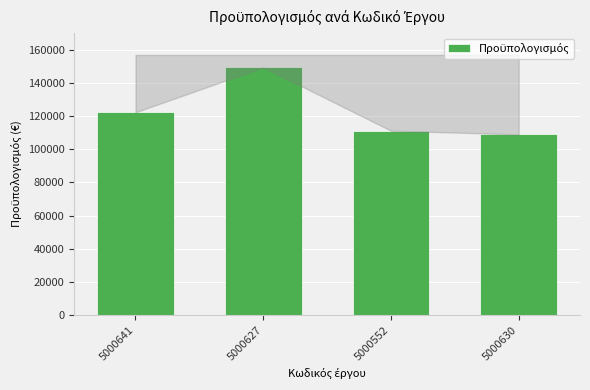

How many data points are less than 122277?

2